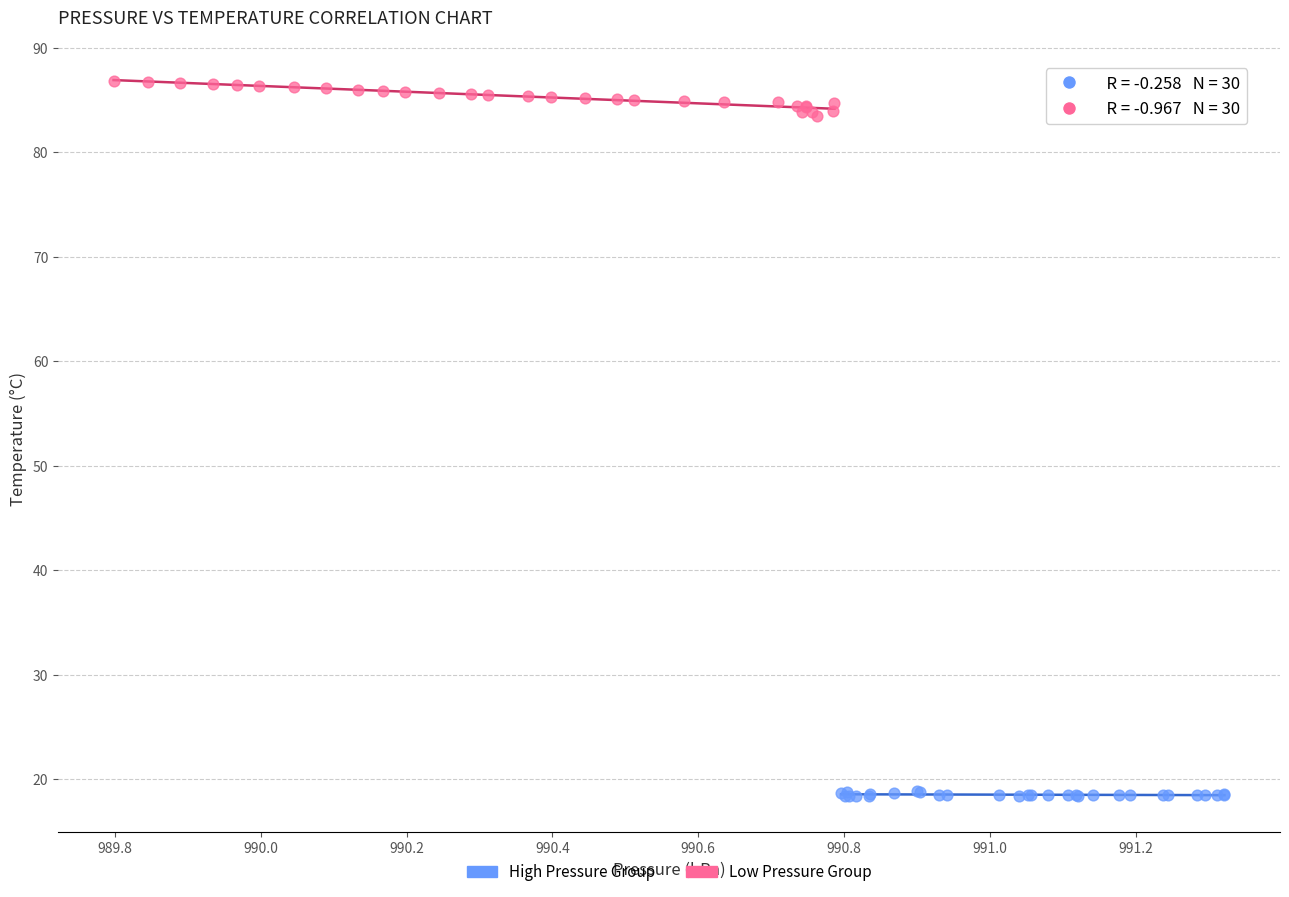

What are all the series names shown in the legend?

High Pressure Group, Low Pressure Group